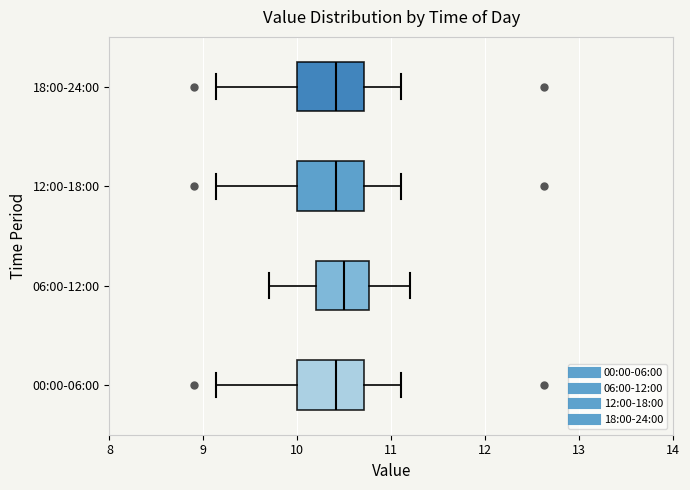

Reading bottom to top, transcribe this box plot: for each box, give where its median line is, the range the box spans, and where its two whiskers end, as read against the x-axis. The values are not printed on the chart, so give them approximately, as read against the axis.

00:00-06:00: median 10.4, box 10.0 to 10.7, whiskers 9.1 to 11.1
06:00-12:00: median 10.5, box 10.2 to 10.8, whiskers 9.7 to 11.2
12:00-18:00: median 10.4, box 10.0 to 10.7, whiskers 9.1 to 11.1
18:00-24:00: median 10.4, box 10.0 to 10.7, whiskers 9.1 to 11.1